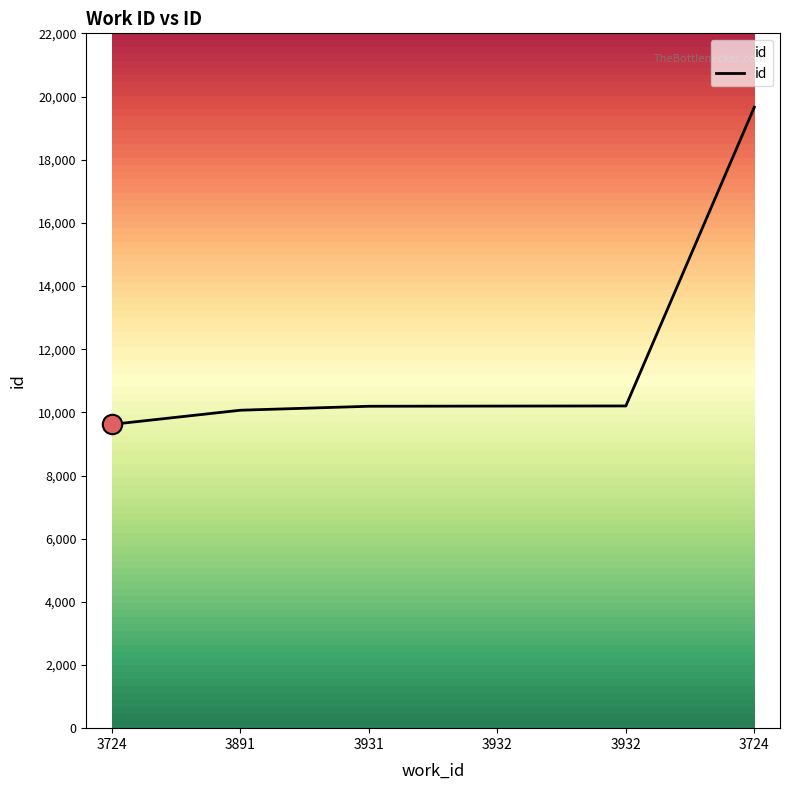

Where is the data nearest to the value 14639?

3932